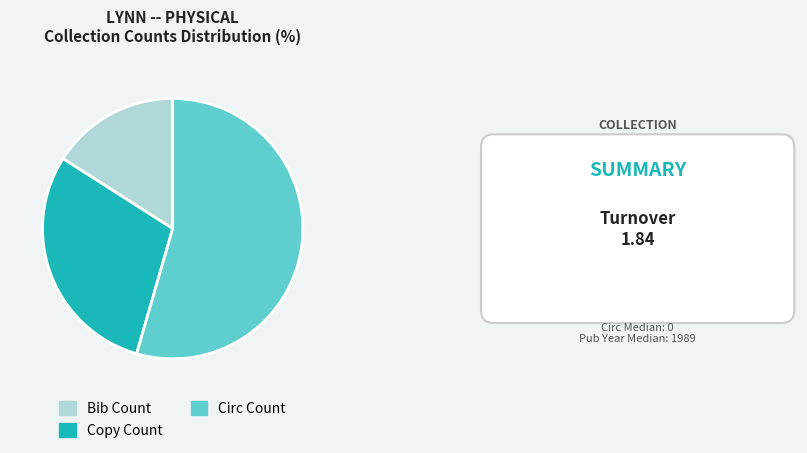

Which category has the smallest portion of the pie?

Bib Count